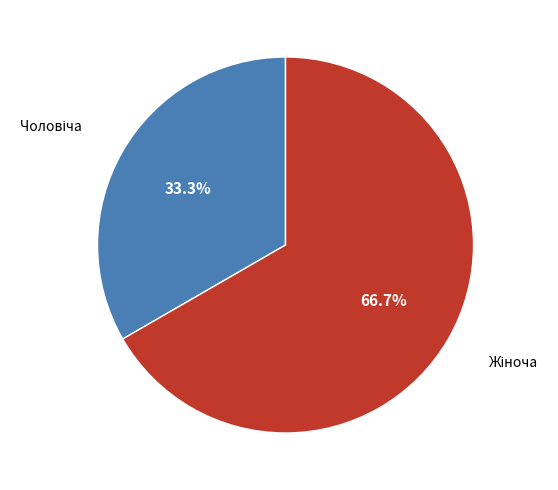

Does any single category account for the majority?

Yes